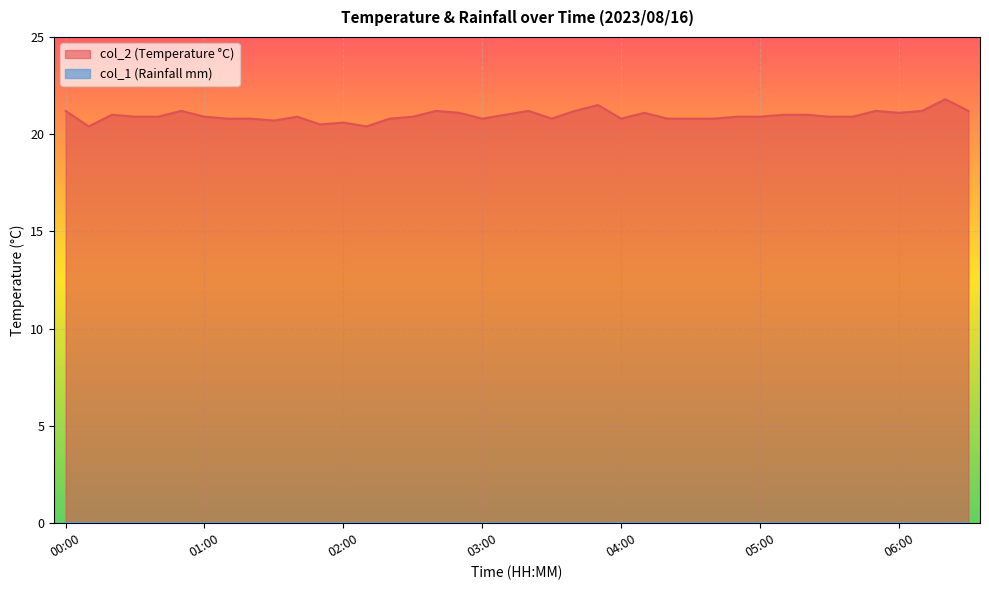

What is the label of the 10th point from the right?

05:00